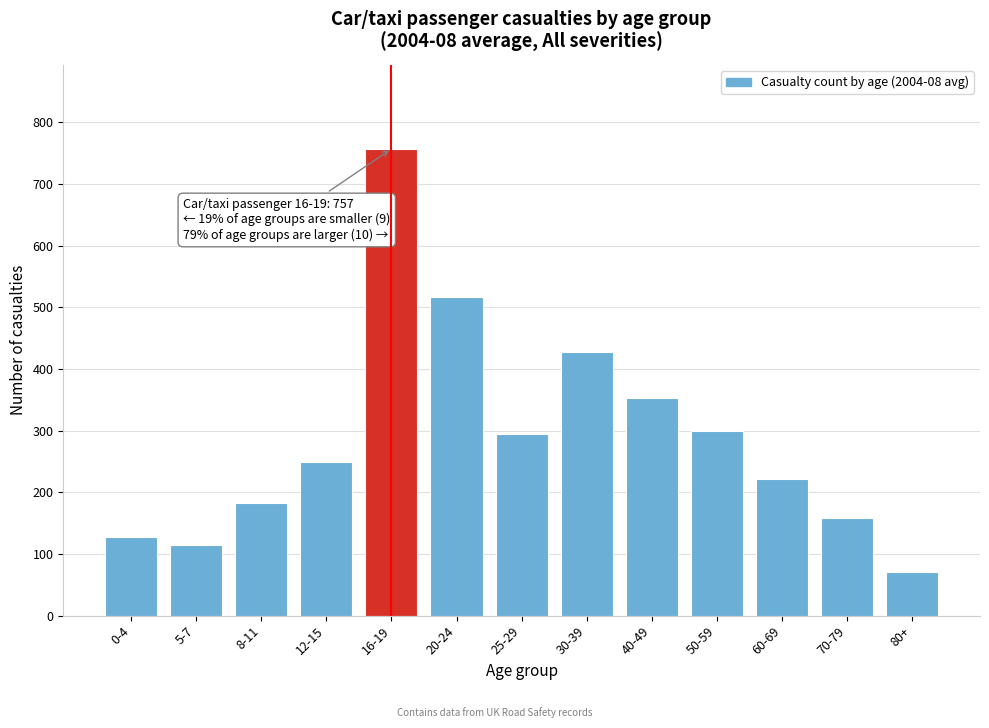

Reading left to right, list all the values displayed in this chart.

0-4=127	5-7=115	8-11=182	12-15=249	16-19=757	20-24=517	25-29=295	30-39=428	40-49=353	50-59=299	60-69=222	70-79=159	80+=70